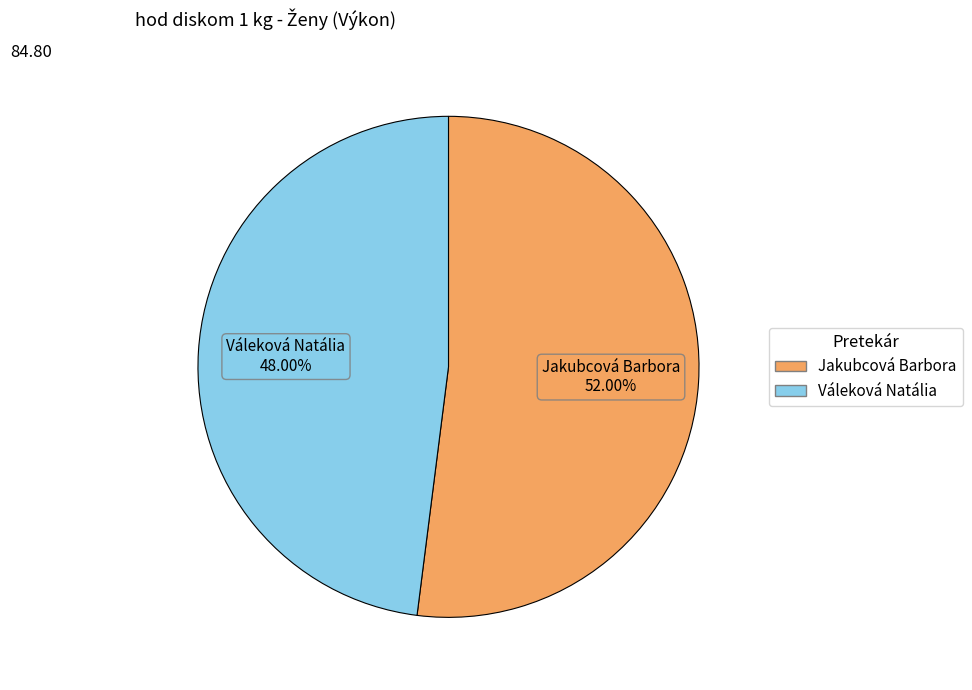

How many slices are in this pie chart?

2